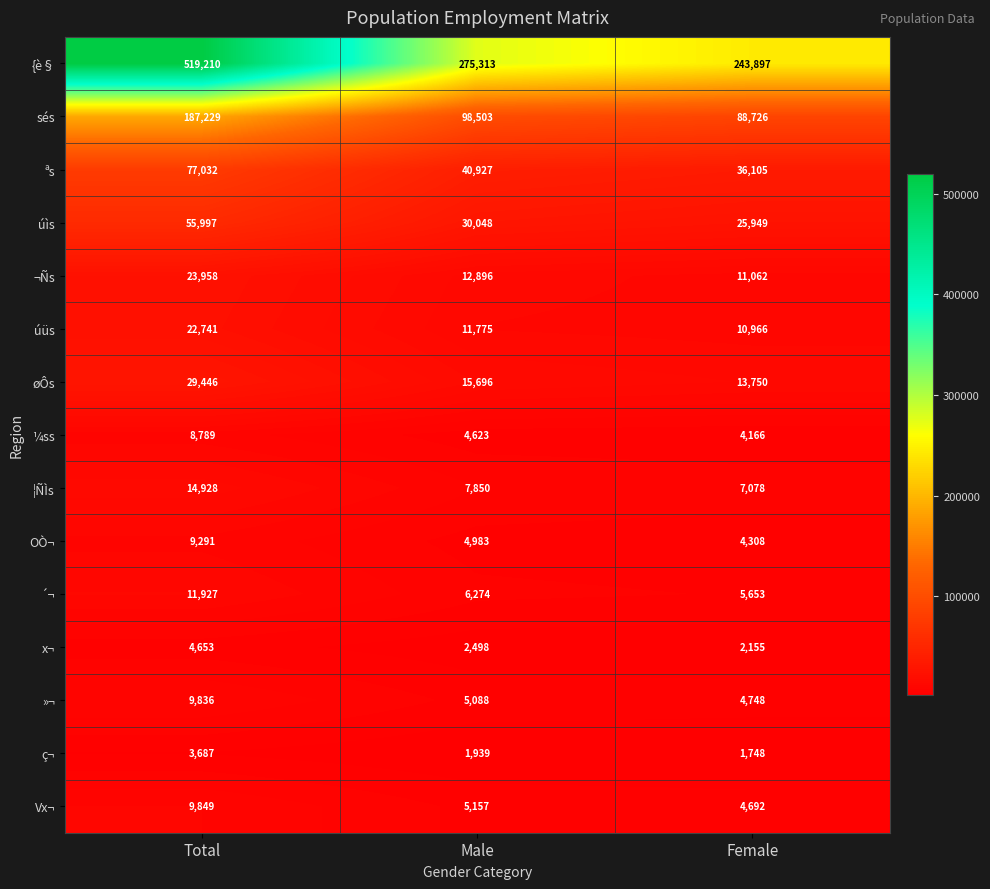

How many {è§ values are between 243897 and 519210?

3